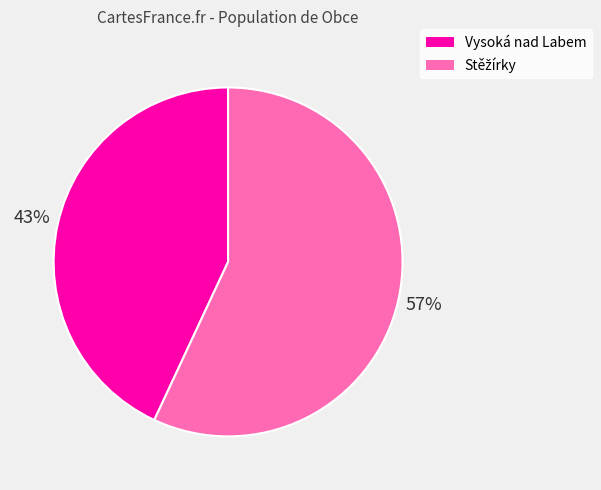

To the nearest percent, what is the difference between the largest and smallest slice percentages?

14%